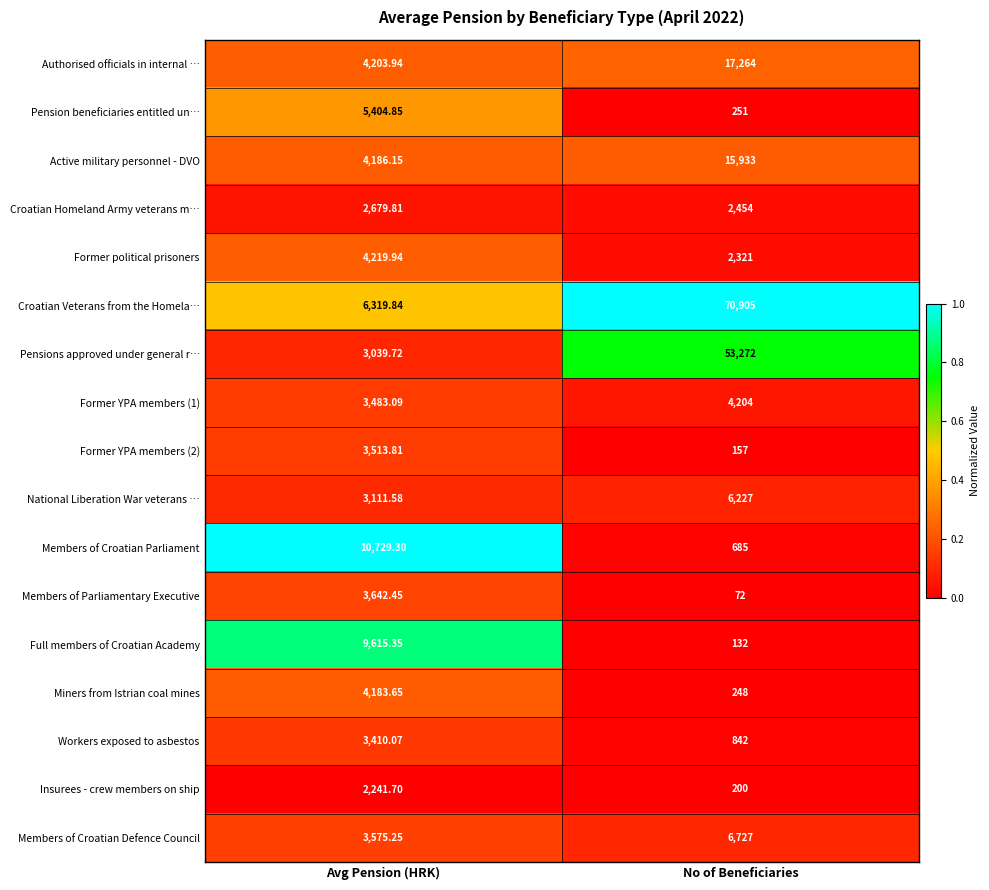

Which series changed the most between Avg Pension (HRK) and No of Beneficiaries?

Croatian Veterans from the Homela…